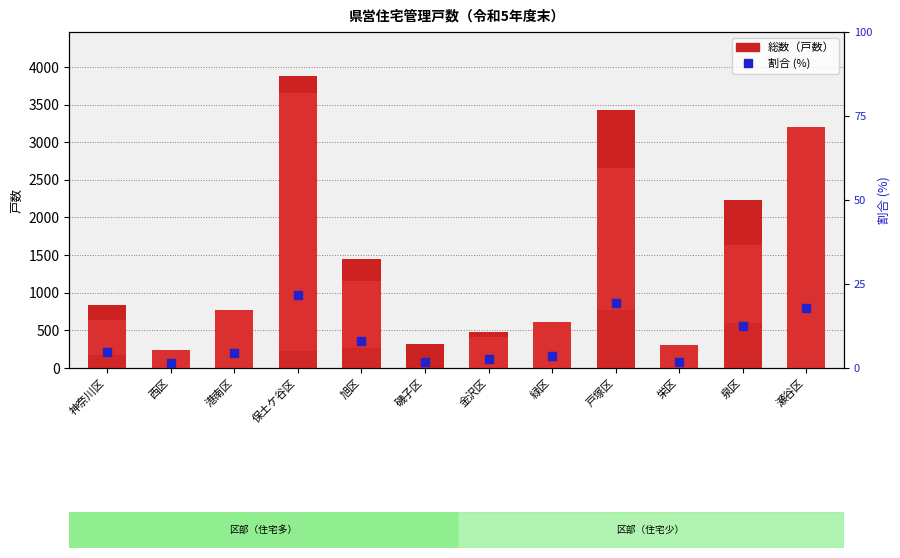

What is the minimum value for 総数?

244.0